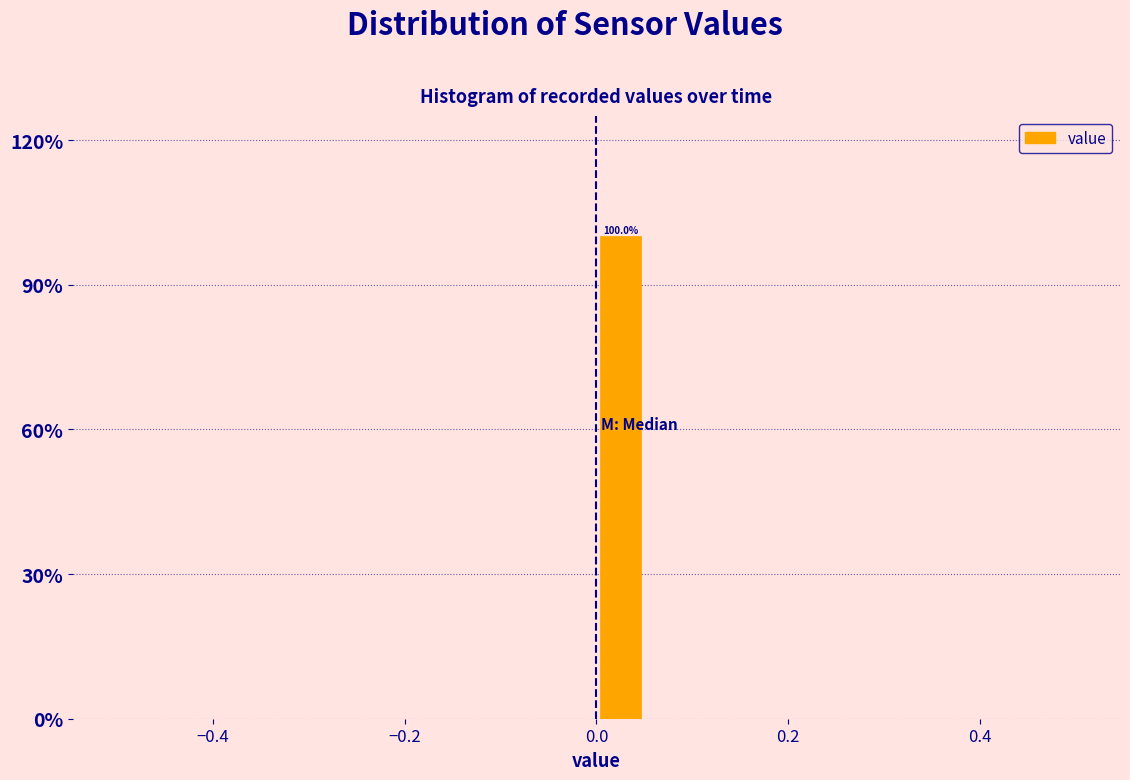

Read against the x-axis, roughly where is the centre of the tallest bar?

0.02